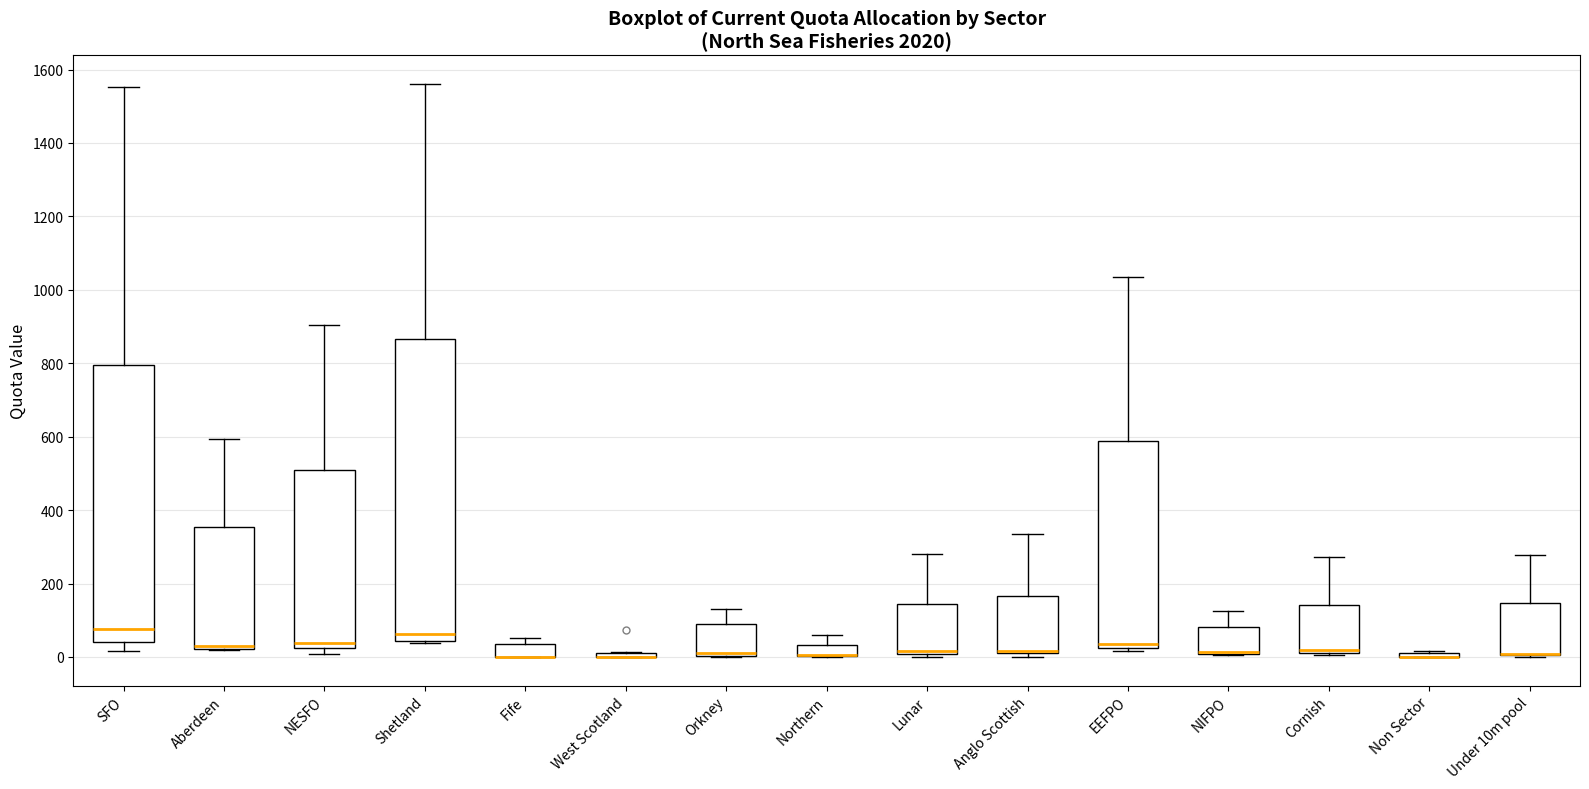

Where does the median line of the box for Orkney sit on the y-axis? The values are not printed on the chart, so give them approximately, as read against the axis.

20